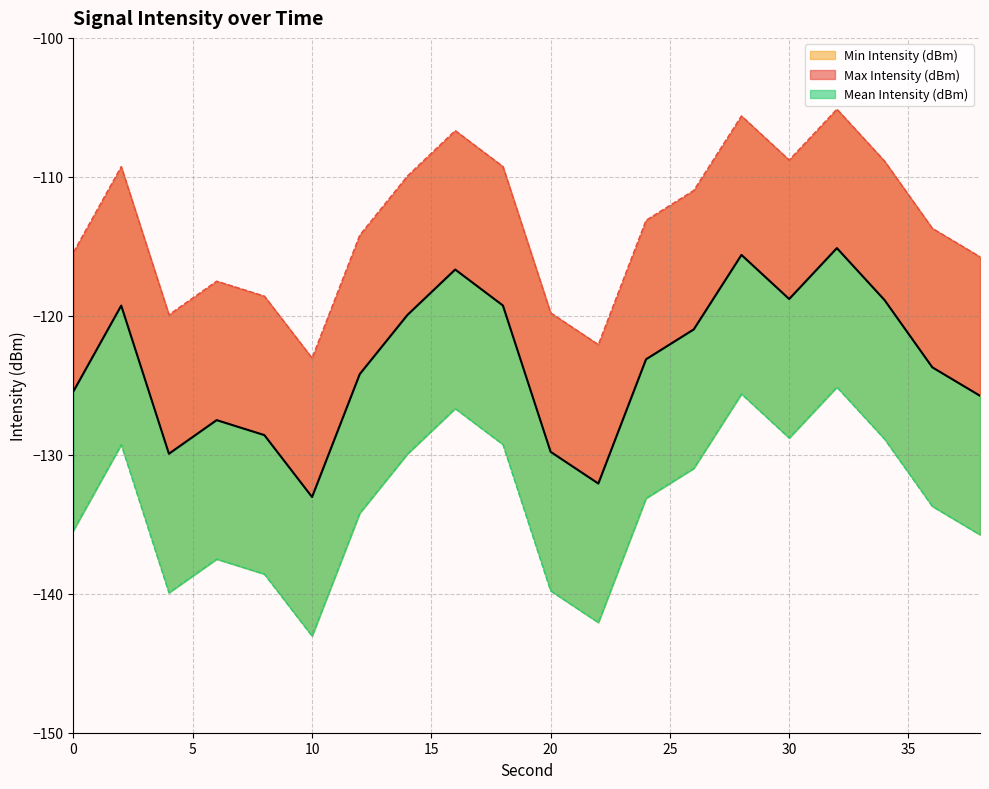

Rank the series by their average value, from lowest to highest.

Min Intensity (dBm), Mean Intensity (dBm), Max Intensity (dBm)